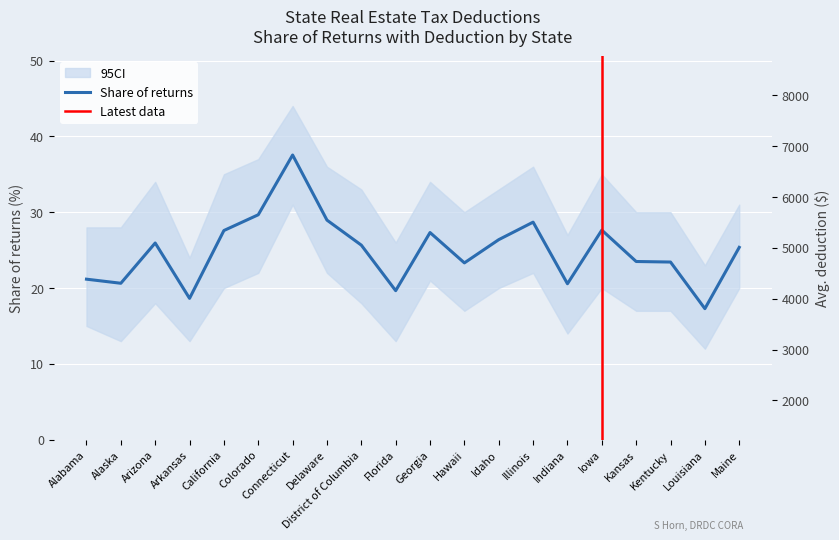

What is the label of the 14th point from the right?

Connecticut